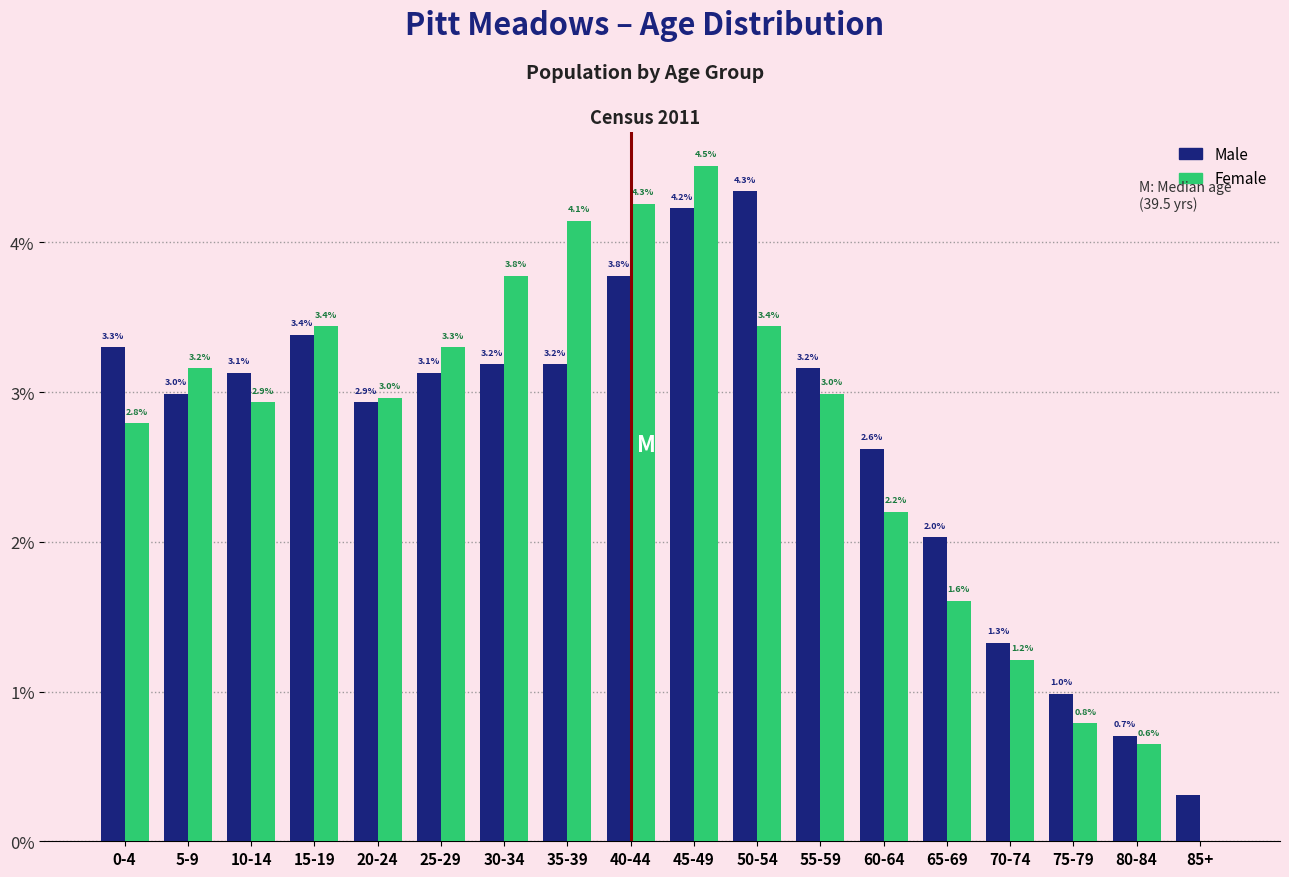

Where does the Male series first go above 3?

0-4